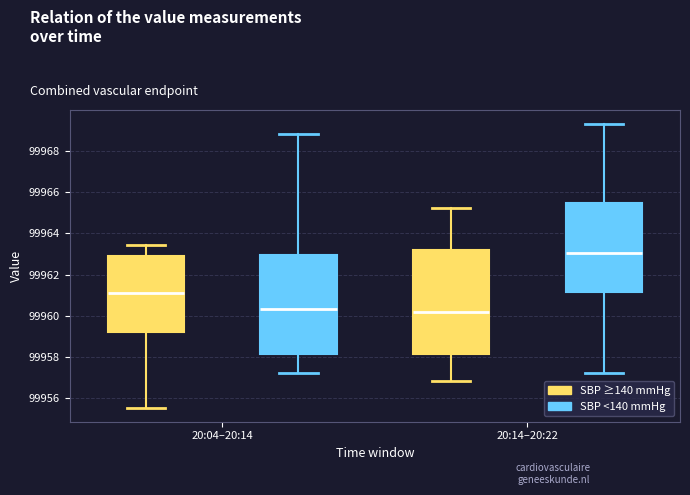

Which box is the tallest, from its lower edge to its upper edge?

20:14–20:22 (SBP ≥140 mmHg)